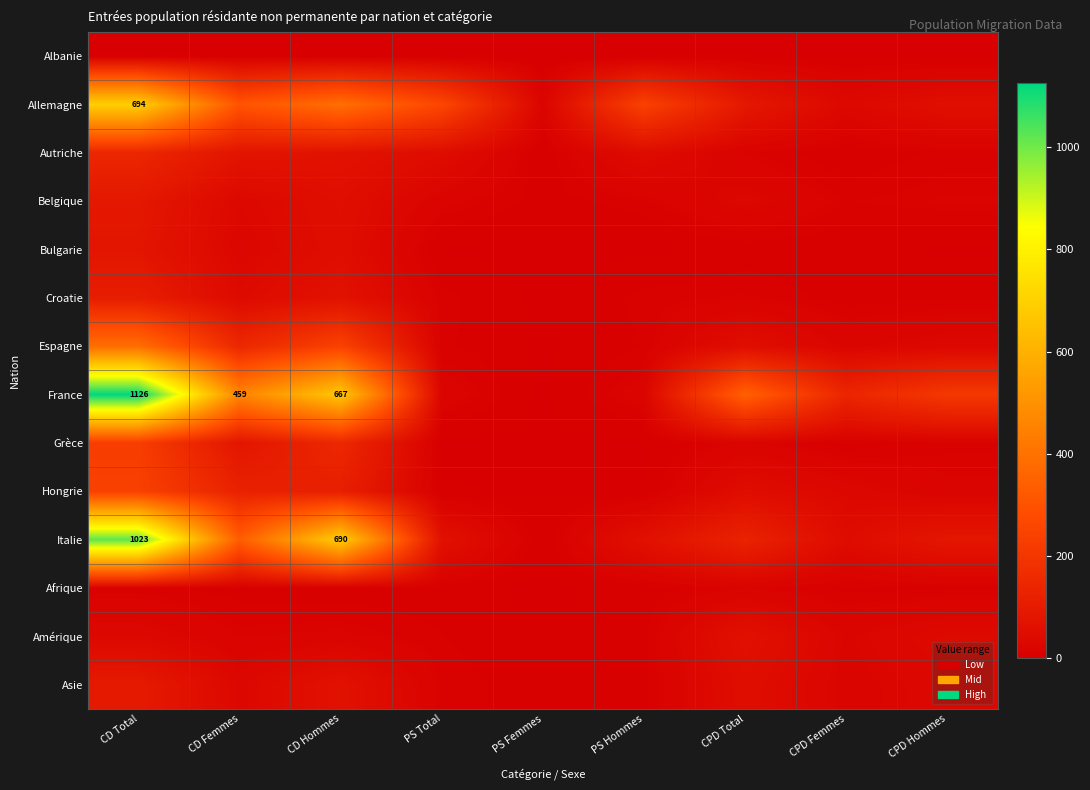

The value of Italie at CD Hommes is 690. True or false?

True